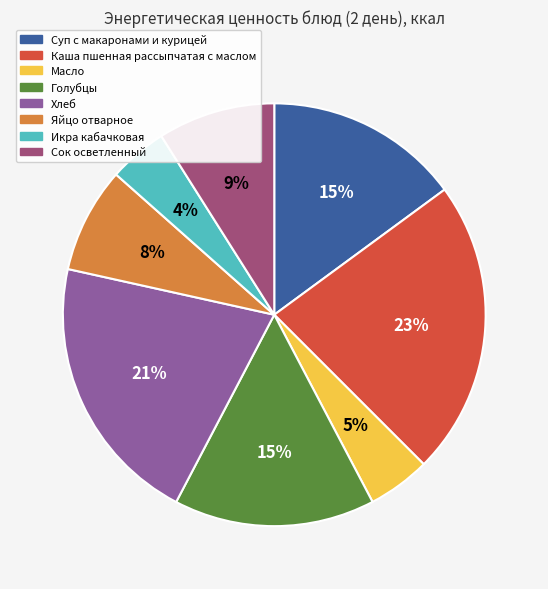

Is the sum of Голубцы and Суп с макаронами и курицей greater than half?

No